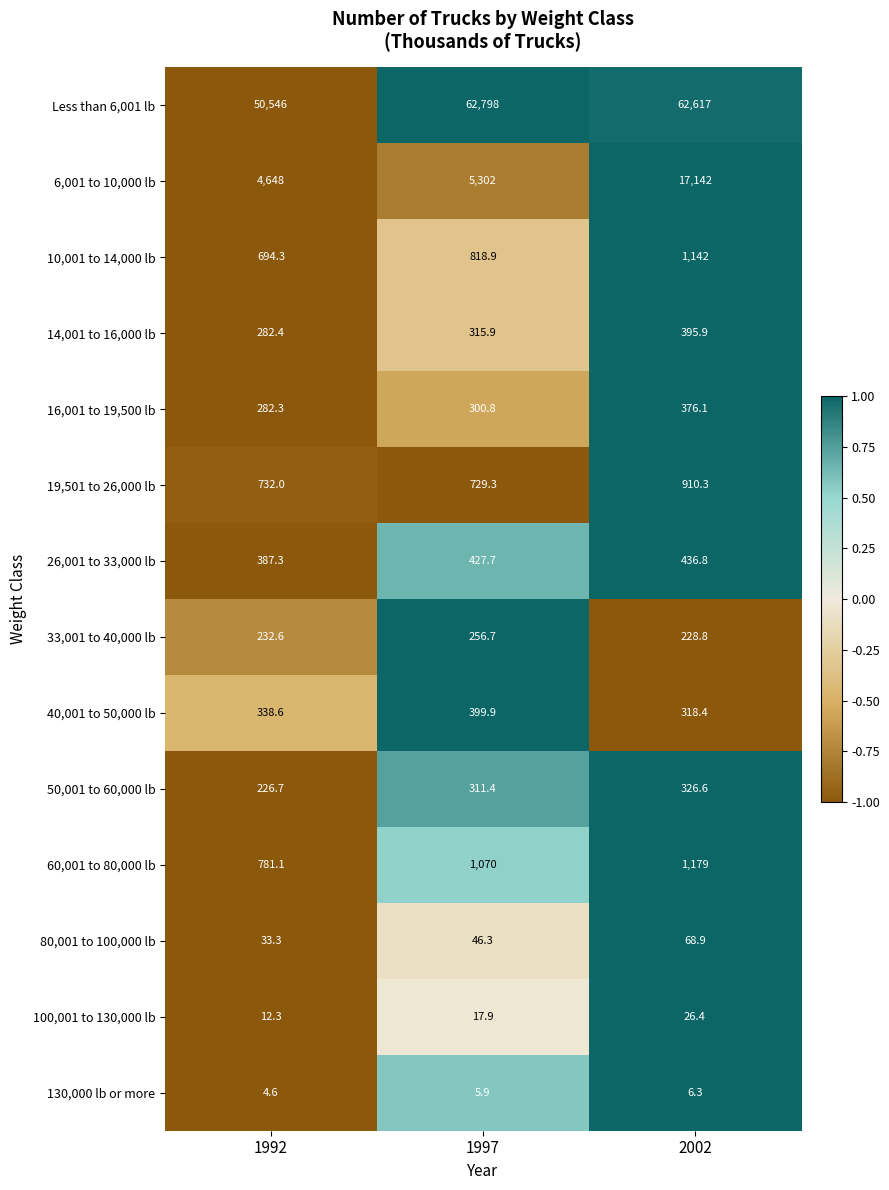

What is the maximum value for 33,001 to 40,000 lb?

256.7